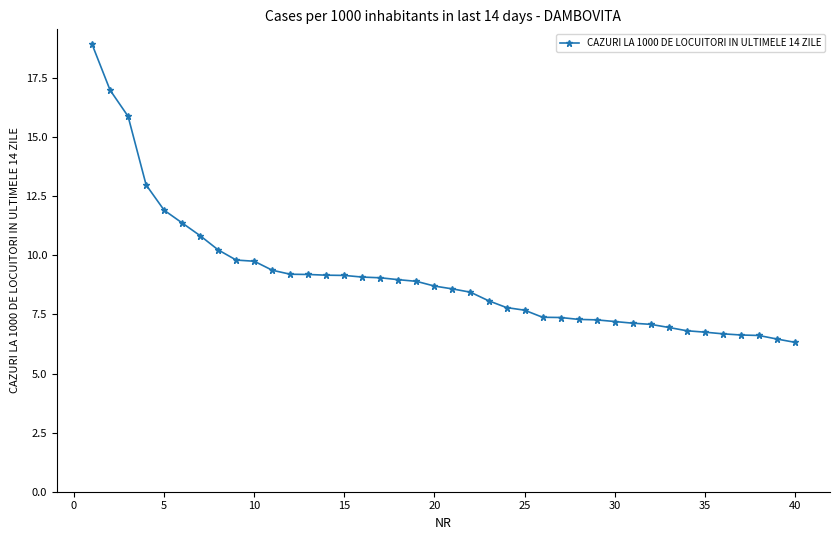

What is the maximum value shown in the chart?

18.9